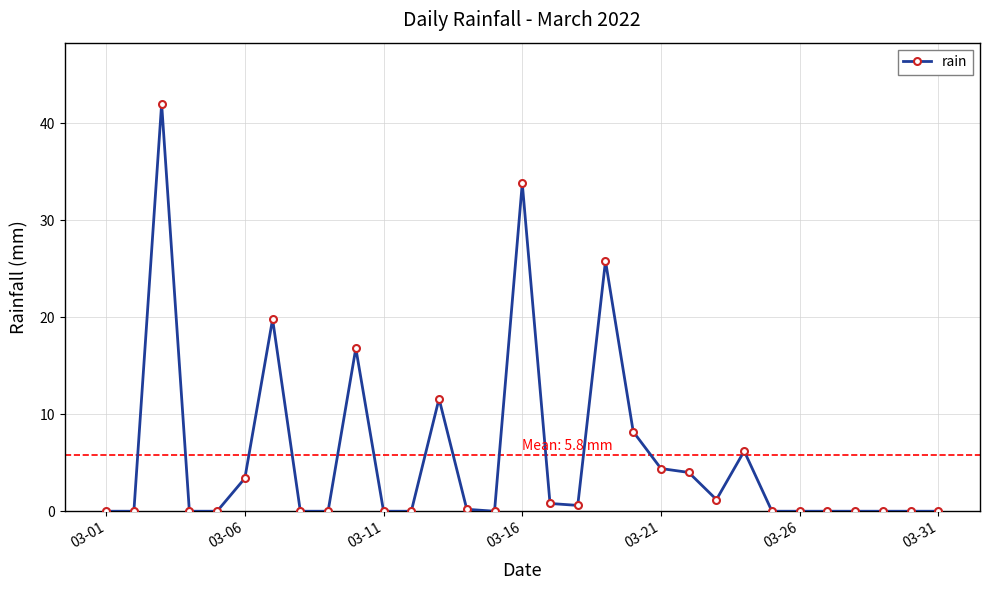

How many series are shown in this chart?

1